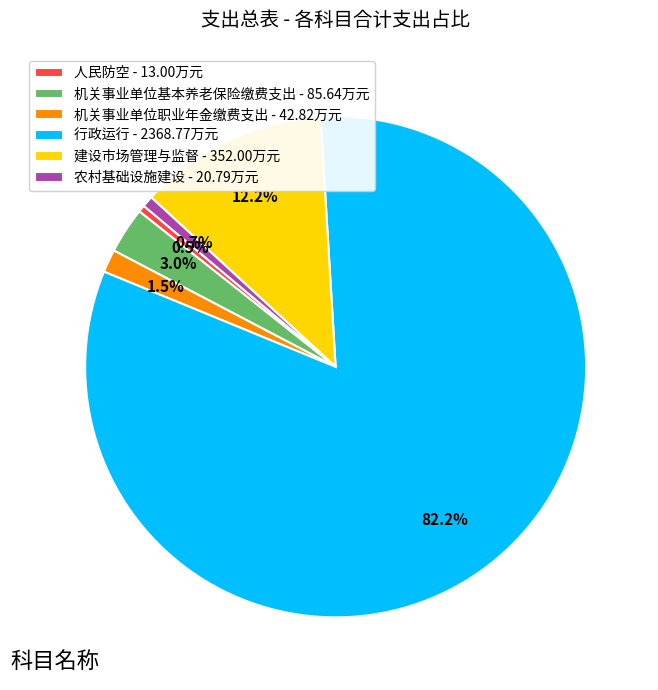

Does any single category account for the majority?

Yes